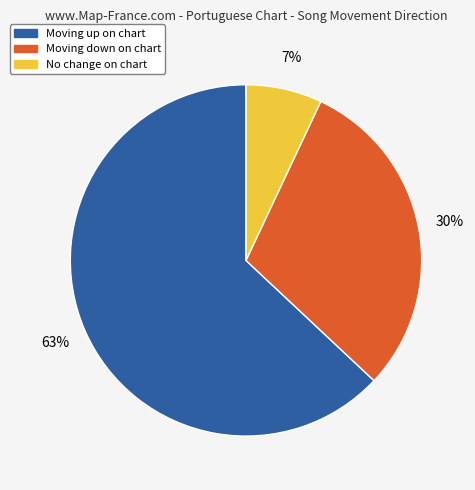

How many slices are in this pie chart?

3